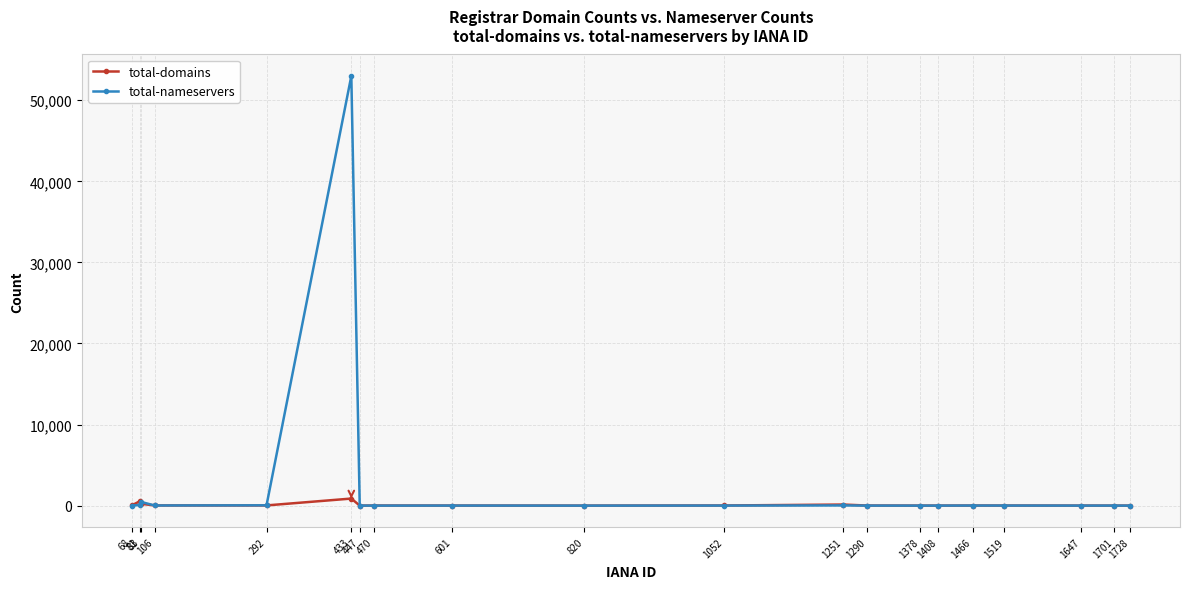

What is the value of the total-nameservers point at the 2nd from the left?

84